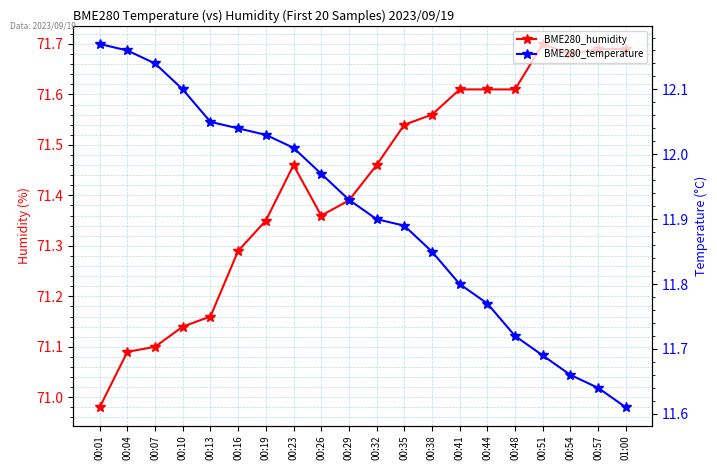

Reading left to right, extract all data points from this chart.

BME280_humidity: 71.0	71.1	71.1	71.1	71.2	71.3	71.3	71.5	71.4	71.4	71.5	71.5	71.6	71.6	71.6	71.6	71.7	71.7	71.7	71.7
BME280_temperature: 12.2	12.2	12.1	12.1	12.1	12.0	12.0	12.0	12.0	11.9	11.9	11.9	11.8	11.8	11.8	11.7	11.7	11.7	11.6	11.6